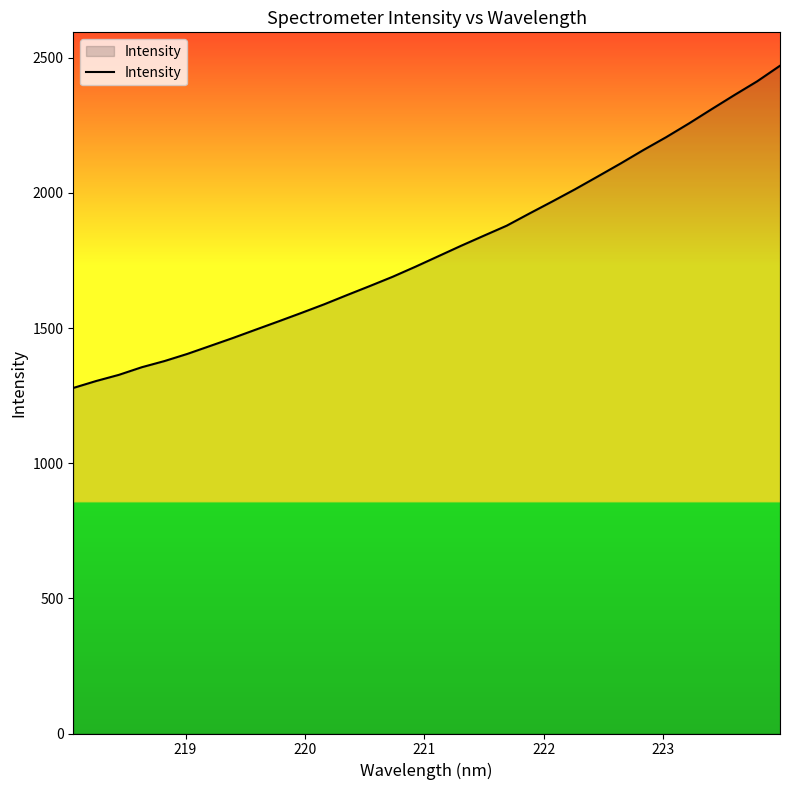

What is the smallest value displayed?

1278.2